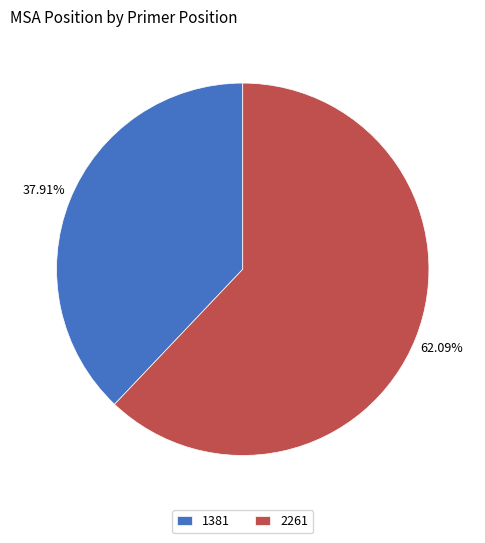

What percentage is the 2261 slice, to the nearest percent?

62%